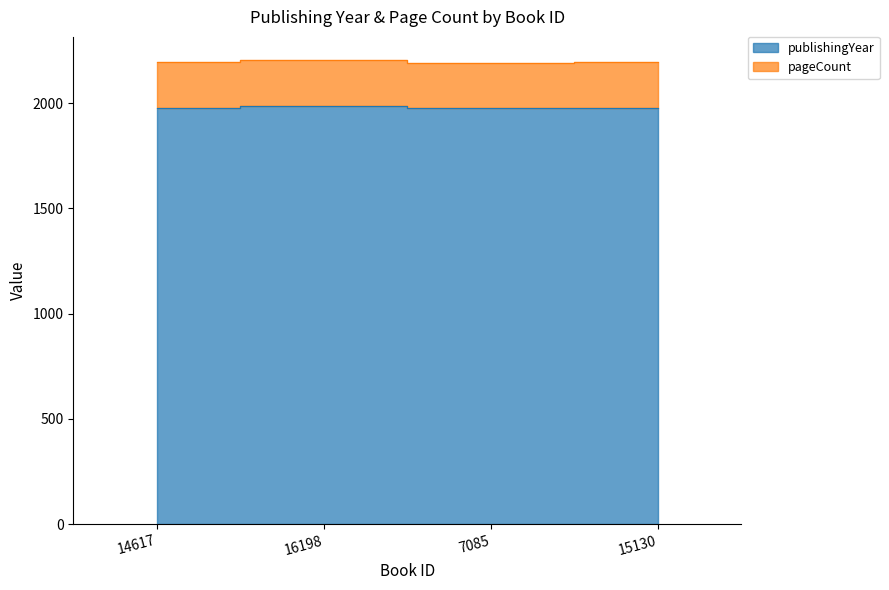

What is the approximate value at 7085, to the nearest 10?

1980